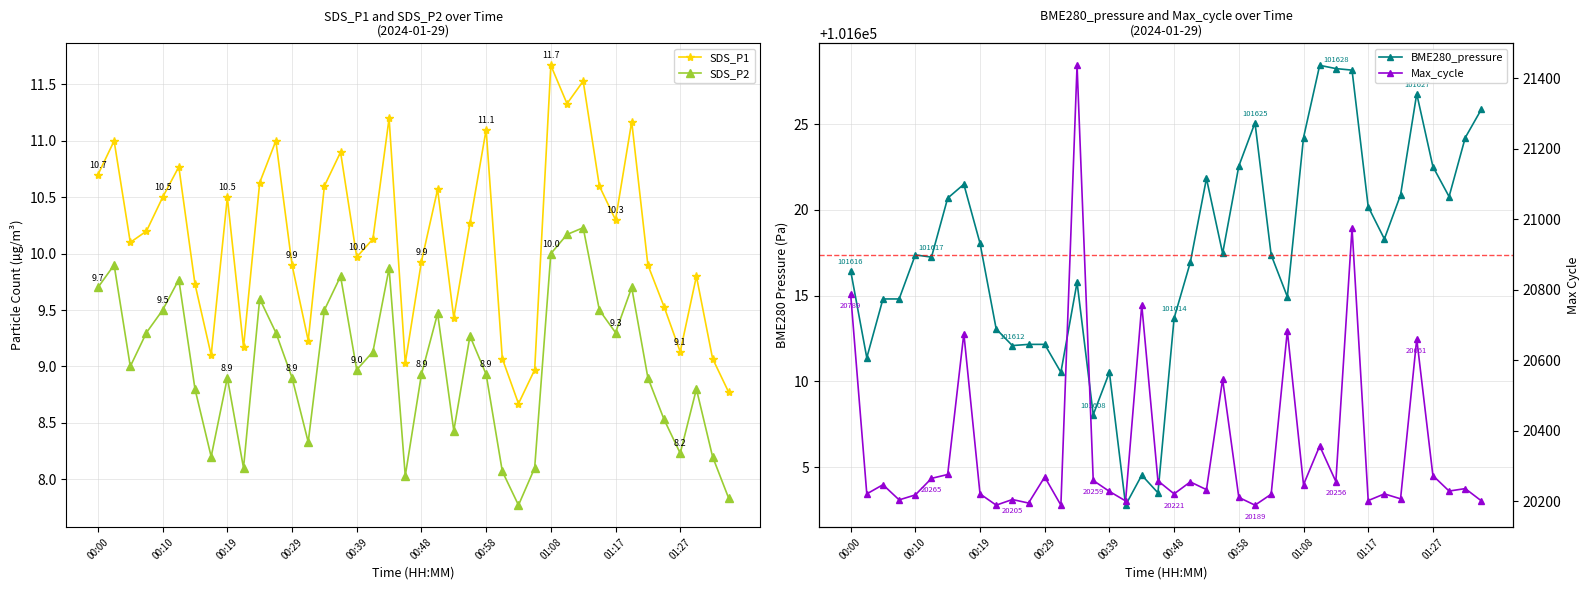

True or false: SDS_P2 and BME280_pressure cross at least once.

False